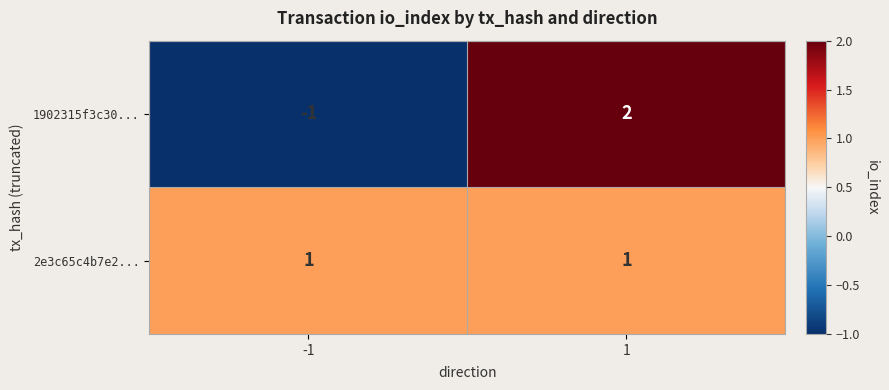

The value of 2e3c65c4b7e2... at 1 is 1. True or false?

True